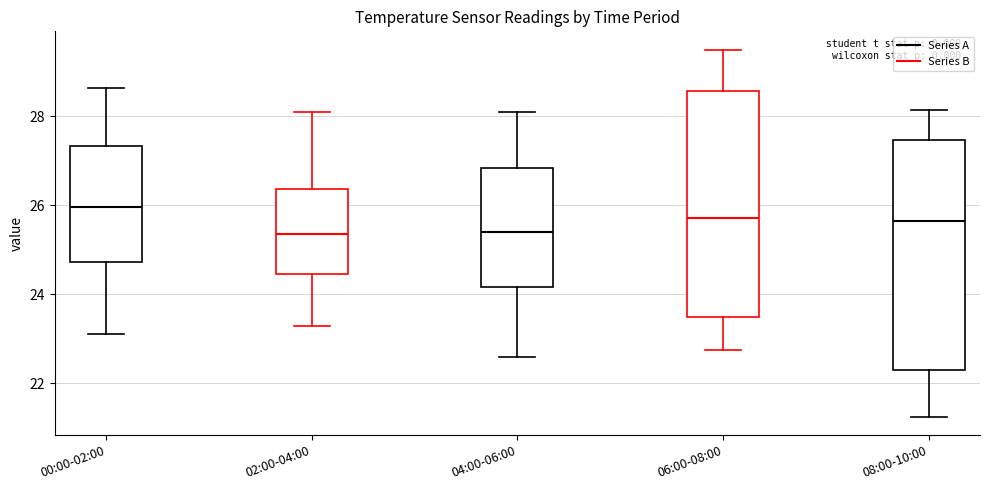

Reading left to right, transcribe this box plot: for each box, give where its median line is, the range the box spans, and where its two whiskers end, as read against the y-axis. The values are not printed on the chart, so give them approximately, as read against the axis.

00:00-02:00: median 26.0, box 24.8 to 27.4, whiskers 23.2 to 28.6
02:00-04:00: median 25.4, box 24.4 to 26.4, whiskers 23.4 to 28.2
04:00-06:00: median 25.4, box 24.2 to 26.8, whiskers 22.6 to 28.2
06:00-08:00: median 25.8, box 23.6 to 28.6, whiskers 22.8 to 29.6
08:00-10:00: median 25.6, box 22.4 to 27.4, whiskers 21.2 to 28.2